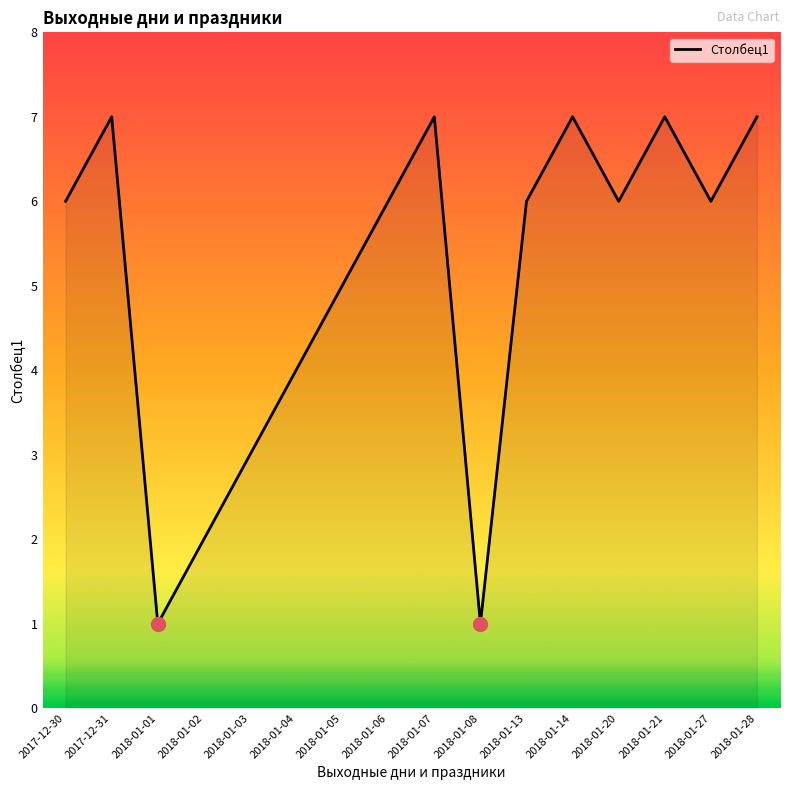

The chart shows a value of 2 at 2018-01-01. True or false?

False